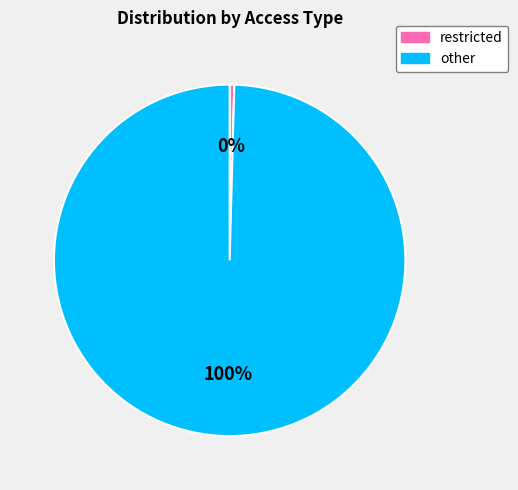

Rank the categories by value from lowest to highest.

restricted, other